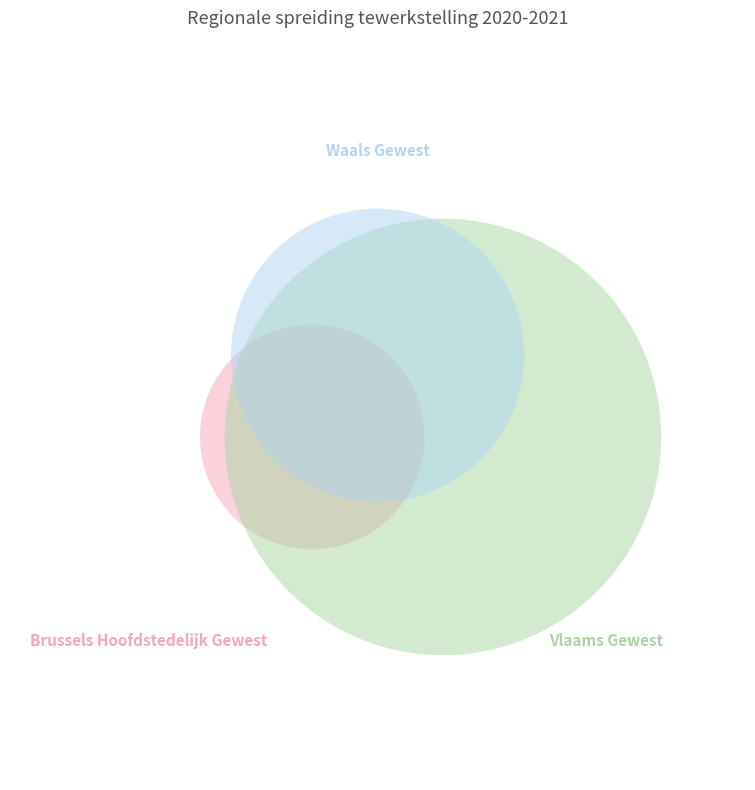

Combined, do Vlaams Gewest and Waals Gewest account for over 50%?

Yes